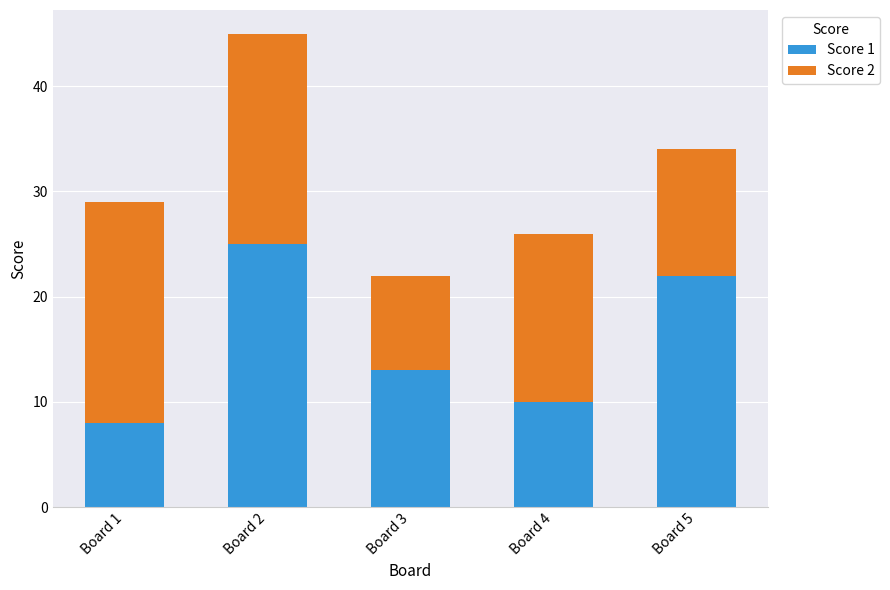

At which category is the sum across all series the highest?

Board 2